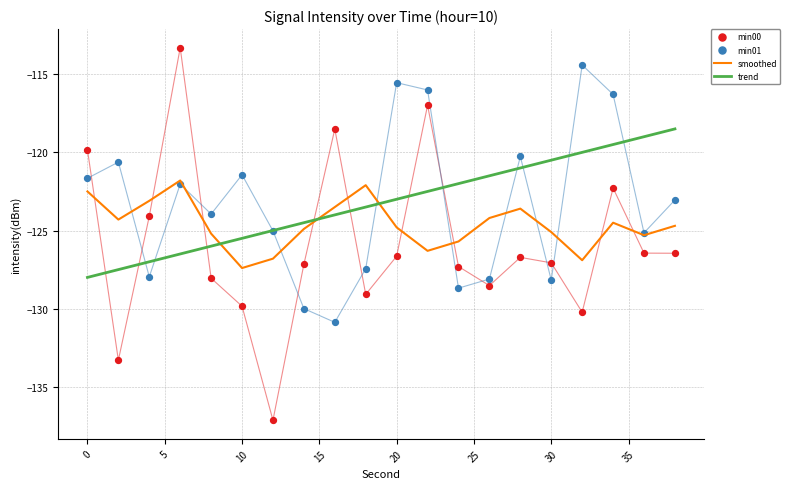

Which series has the largest Y range (max minus min)?

min00